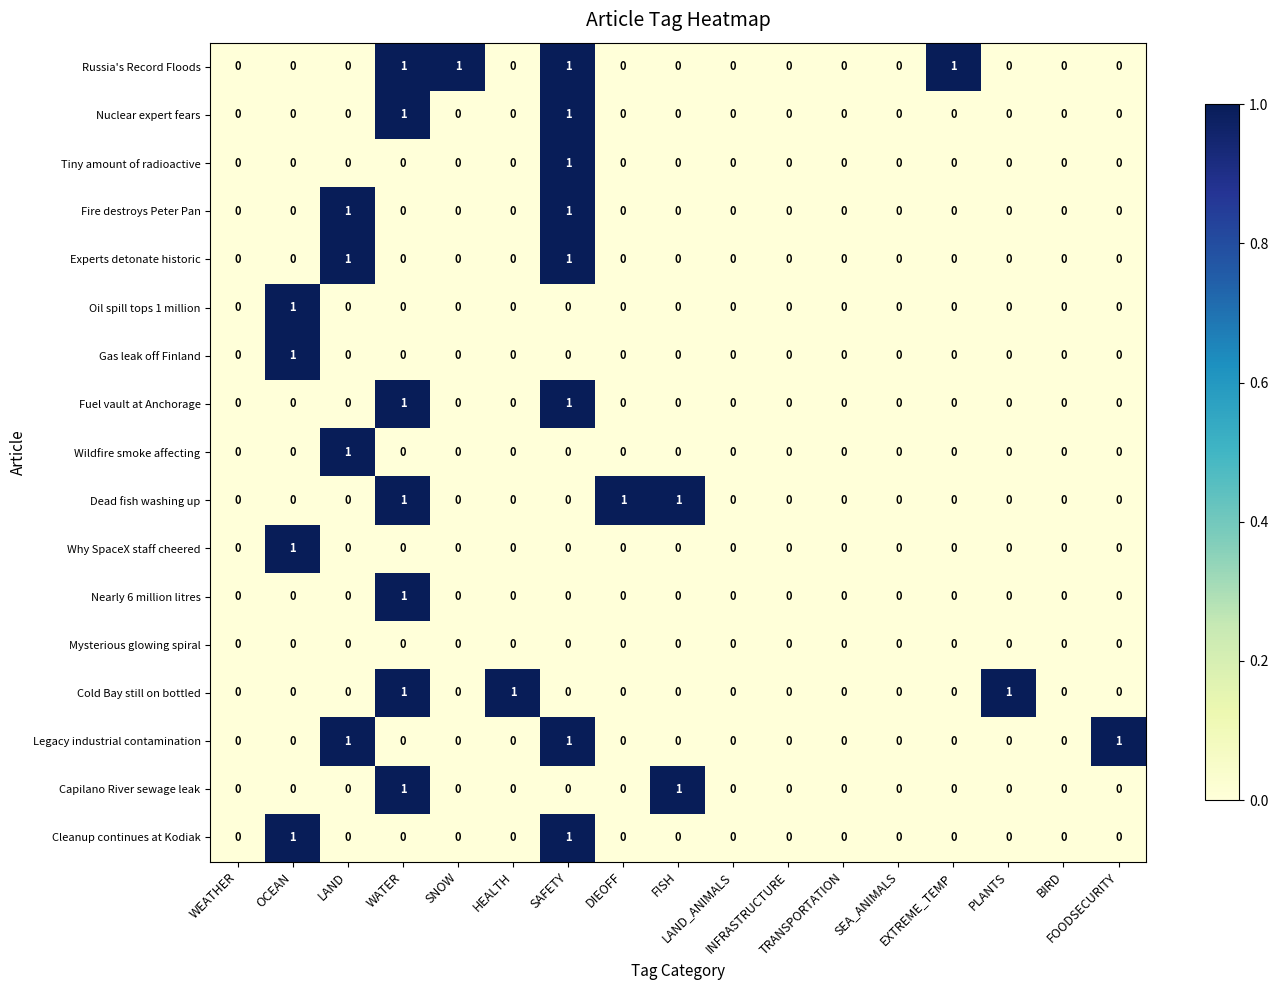

How many Fire destroys Peter Pan values are between 0 and 1?

17